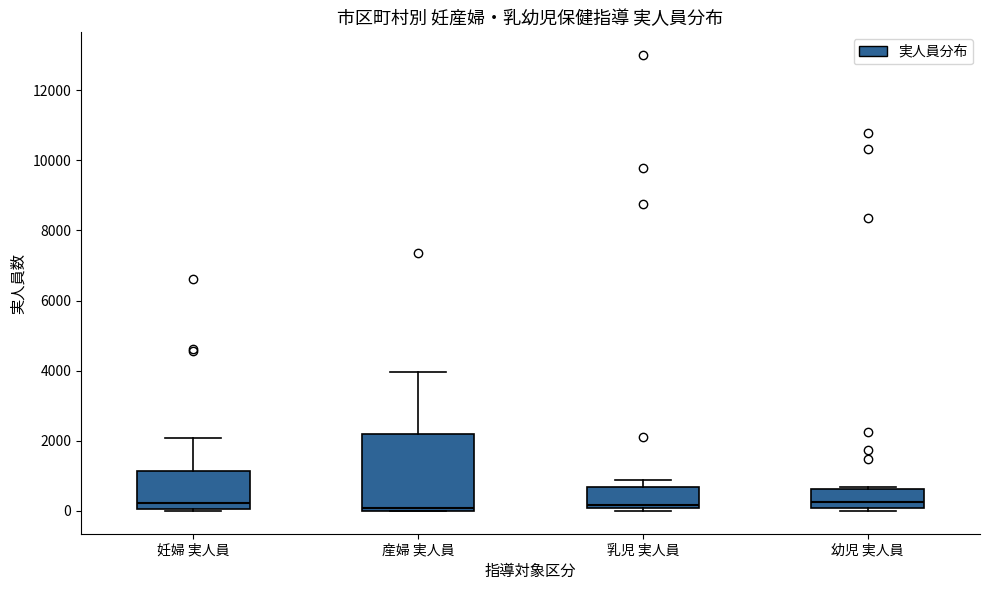

Where does the upper whisker of the box for 産婦 実人員 end on the y-axis? The values are not printed on the chart, so give them approximately, as read against the axis.

4000